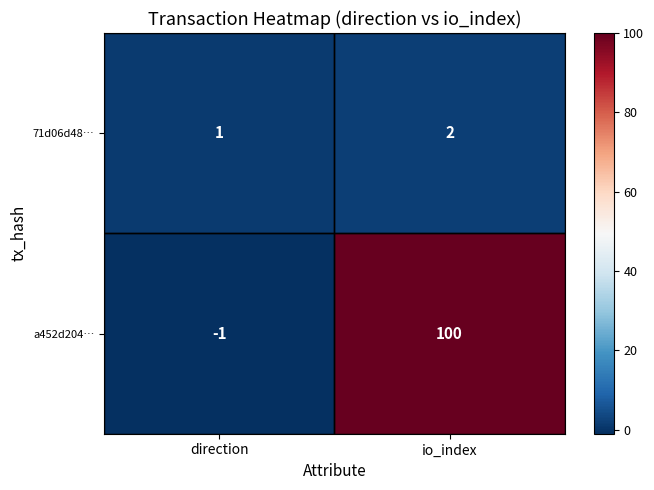

Rank the series by their maximum value, from lowest to highest.

71d06d48…, a452d204…